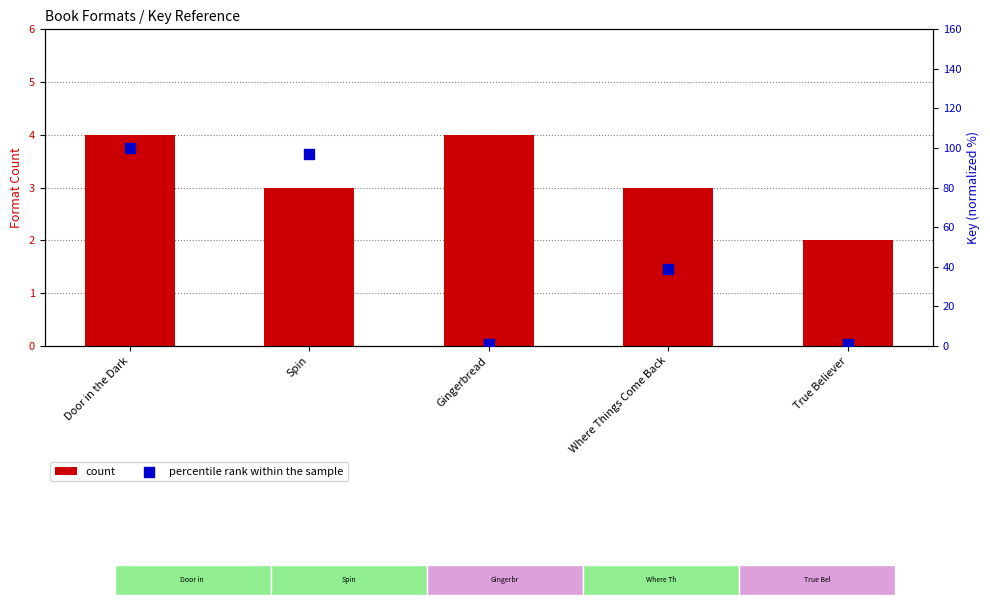

Which series has the largest total across all categories?

percentile rank within the sample